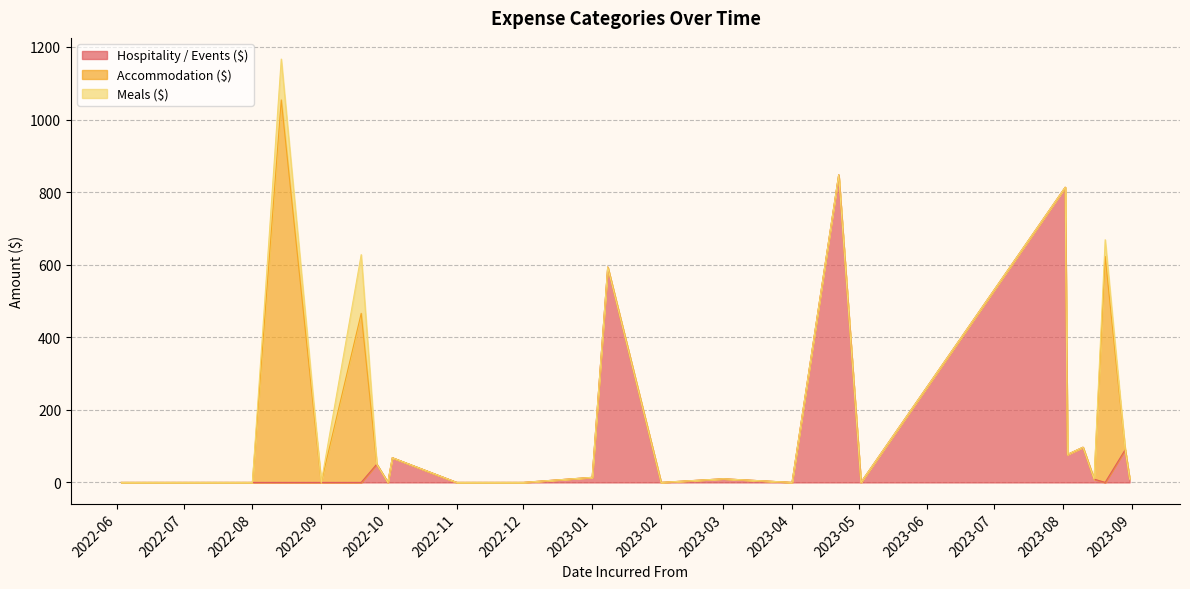

How many series are shown in this chart?

3